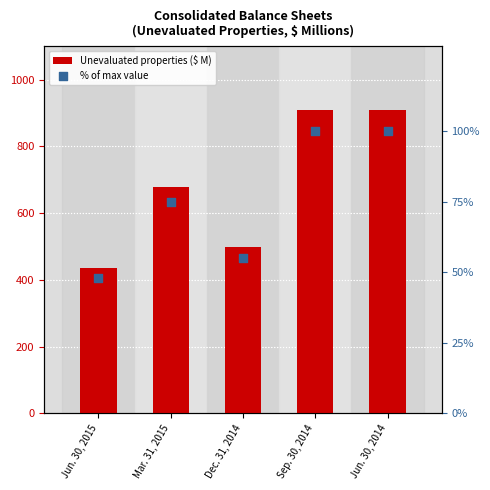

Which series reaches the minimum Y coordinate?

% of max value